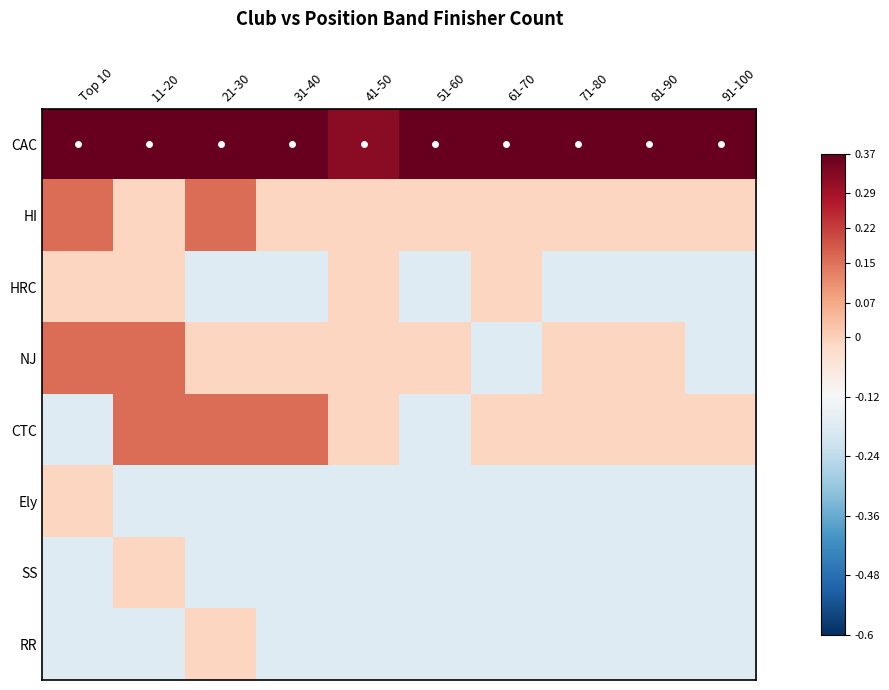

At which category is the sum across all series the highest?

11-20